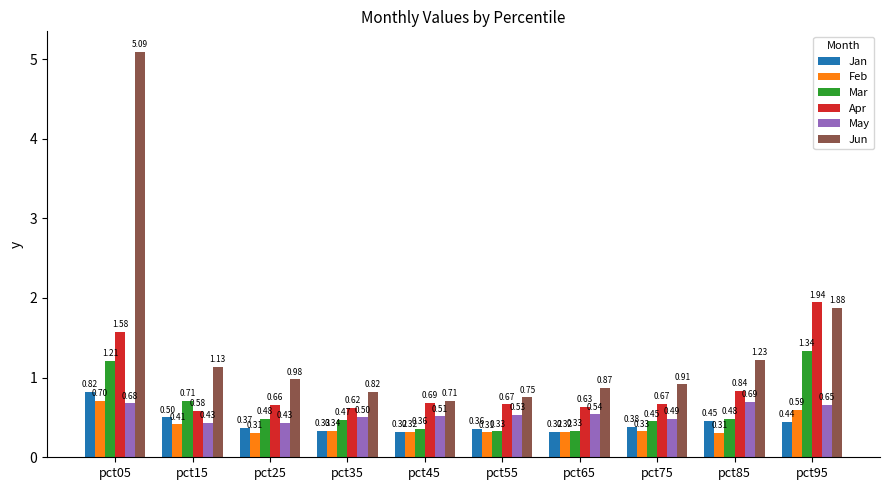

Which category has the highest value in the Jun series?

pct05